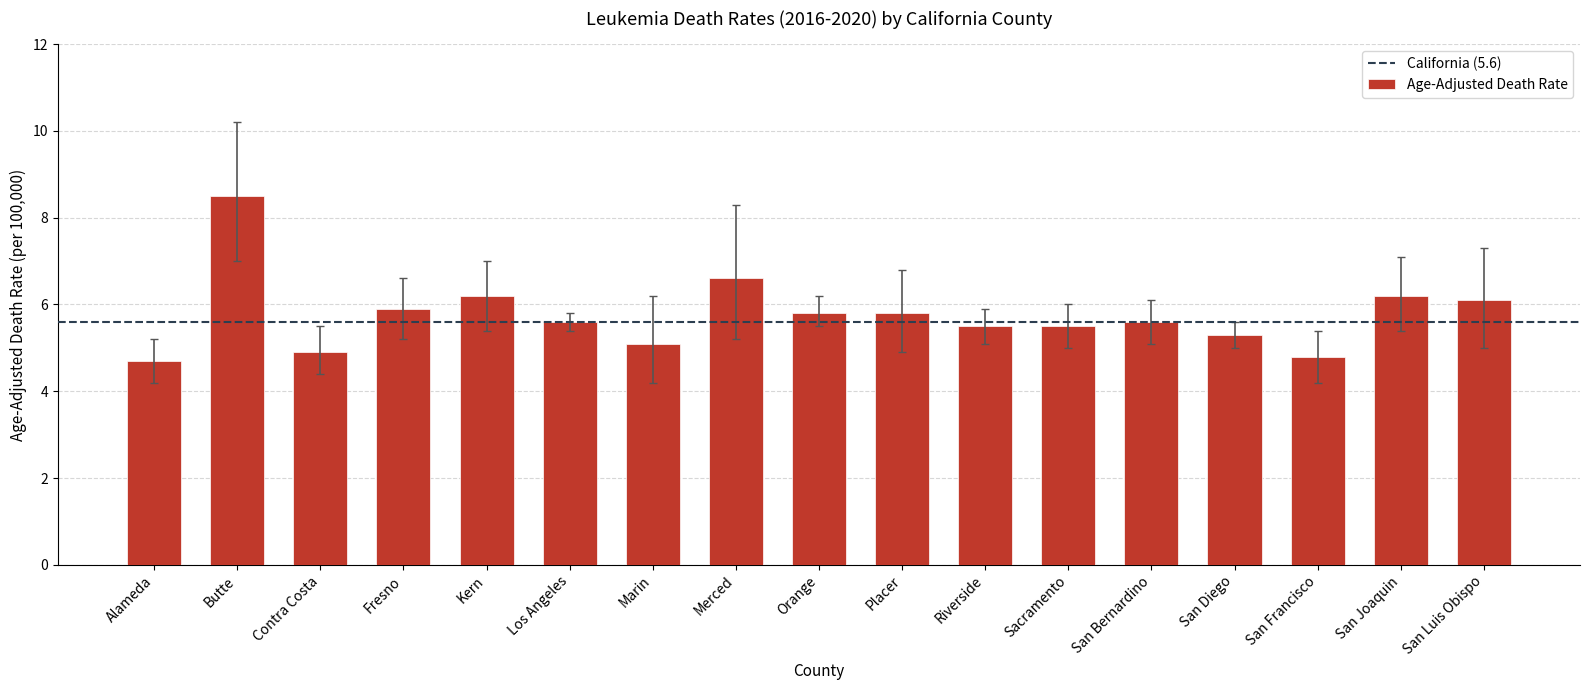

What is the change in value from Kern to San Bernardino?

-0.6